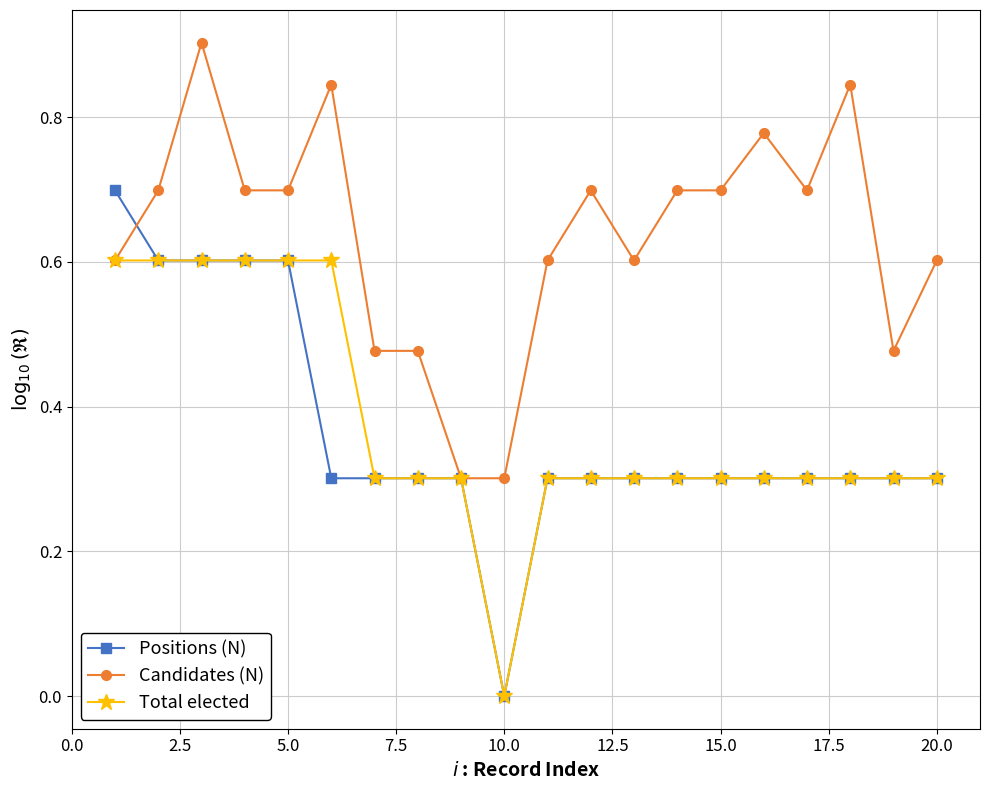

What is the average value of the Total elected series?

0.4